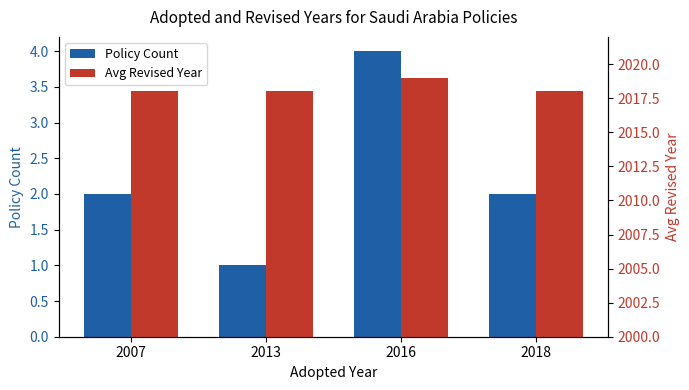

Is it true that Avg Revised Year equals 2018 at 2007?

True